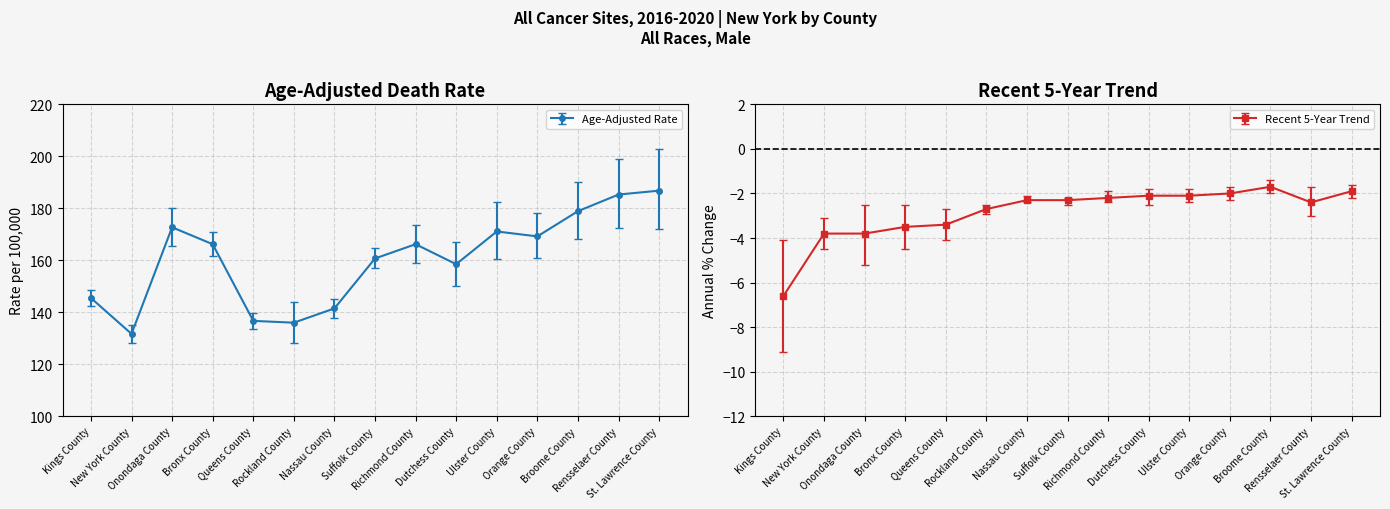

Reading right to left, extract all data points from this chart.

Age-Adjusted Rate: St. Lawrence County=186.8	Rensselaer County=185.3	Broome County=178.9	Orange County=169.2	Ulster County=171.1	Dutchess County=158.5	Richmond County=166.2	Suffolk County=160.7	Nassau County=141.5	Rockland County=136.0	Queens County=136.7	Bronx County=166.2	Onondaga County=172.7	New York County=131.7	Kings County=145.5
Lower CI (Rate): St. Lawrence County=172.0	Rensselaer County=172.6	Broome County=168.3	Orange County=160.7	Ulster County=160.5	Dutchess County=150.2	Richmond County=159.0	Suffolk County=156.9	Nassau County=137.8	Rockland County=128.2	Queens County=133.7	Bronx County=161.5	Onondaga County=165.5	New York County=128.3	Kings County=142.4
Upper CI (Rate): St. Lawrence County=202.7	Rensselaer County=198.8	Broome County=190.1	Orange County=178.1	Ulster County=182.3	Dutchess County=167.1	Richmond County=173.7	Suffolk County=164.7	Nassau County=145.3	Rockland County=144.1	Queens County=139.7	Bronx County=171.0	Onondaga County=180.1	New York County=135.2	Kings County=148.7
Recent 5-Year Trend: St. Lawrence County=-1.9	Rensselaer County=-2.4	Broome County=-1.7	Orange County=-2.0	Ulster County=-2.1	Dutchess County=-2.1	Richmond County=-2.2	Suffolk County=-2.3	Nassau County=-2.3	Rockland County=-2.7	Queens County=-3.4	Bronx County=-3.5	Onondaga County=-3.8	New York County=-3.8	Kings County=-6.6
Trend Lower 95% CI: St. Lawrence County=-2.2	Rensselaer County=-3.0	Broome County=-2.0	Orange County=-2.3	Ulster County=-2.4	Dutchess County=-2.5	Richmond County=-2.4	Suffolk County=-2.5	Nassau County=-2.4	Rockland County=-2.9	Queens County=-4.1	Bronx County=-4.5	Onondaga County=-5.2	New York County=-4.5	Kings County=-9.1
Trend Upper 95% CI: St. Lawrence County=-1.6	Rensselaer County=-1.7	Broome County=-1.4	Orange County=-1.7	Ulster County=-1.8	Dutchess County=-1.8	Richmond County=-1.9	Suffolk County=-2.2	Nassau County=-2.1	Rockland County=-2.5	Queens County=-2.7	Bronx County=-2.5	Onondaga County=-2.5	New York County=-3.1	Kings County=-4.1